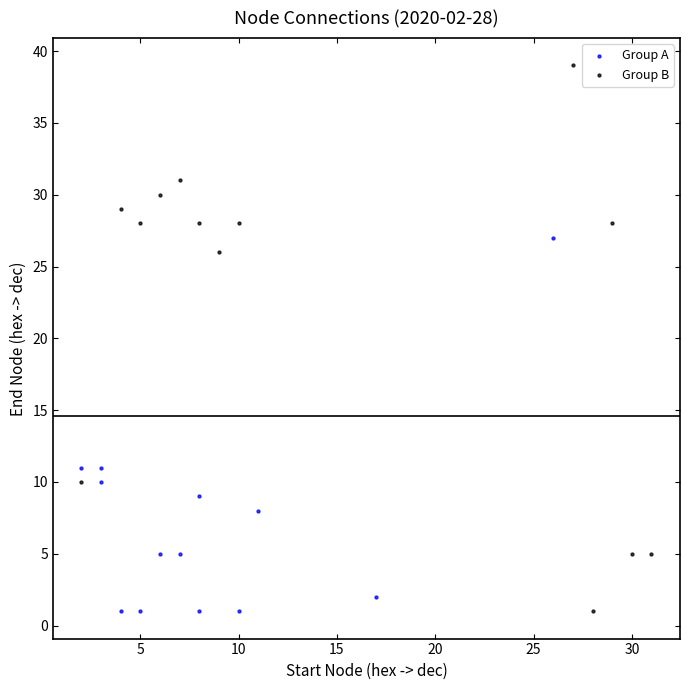

Which series contains the highest Y value?

Group B